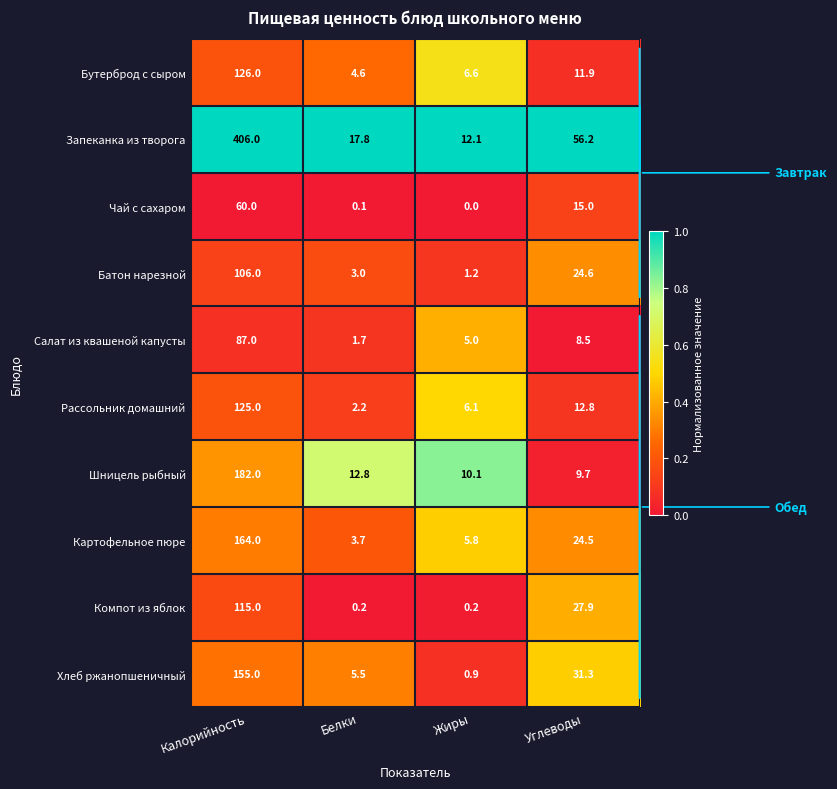

What is the approximate value of Рассольник домашний at Калорийность?

125.0